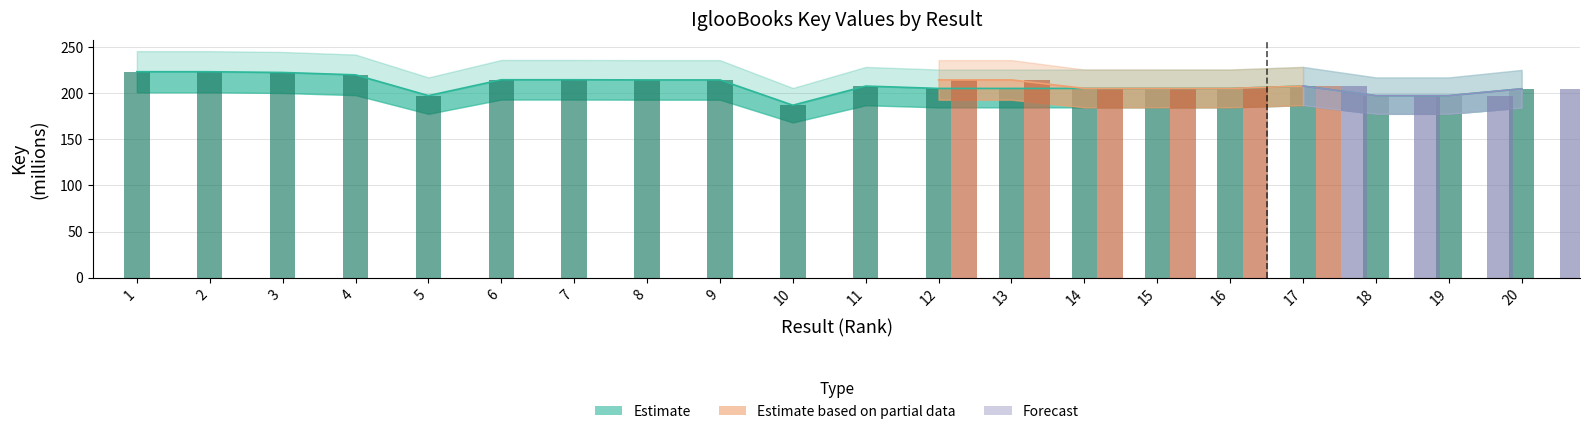

What is the sum of the Estimate values at 12 and 20?

410.0